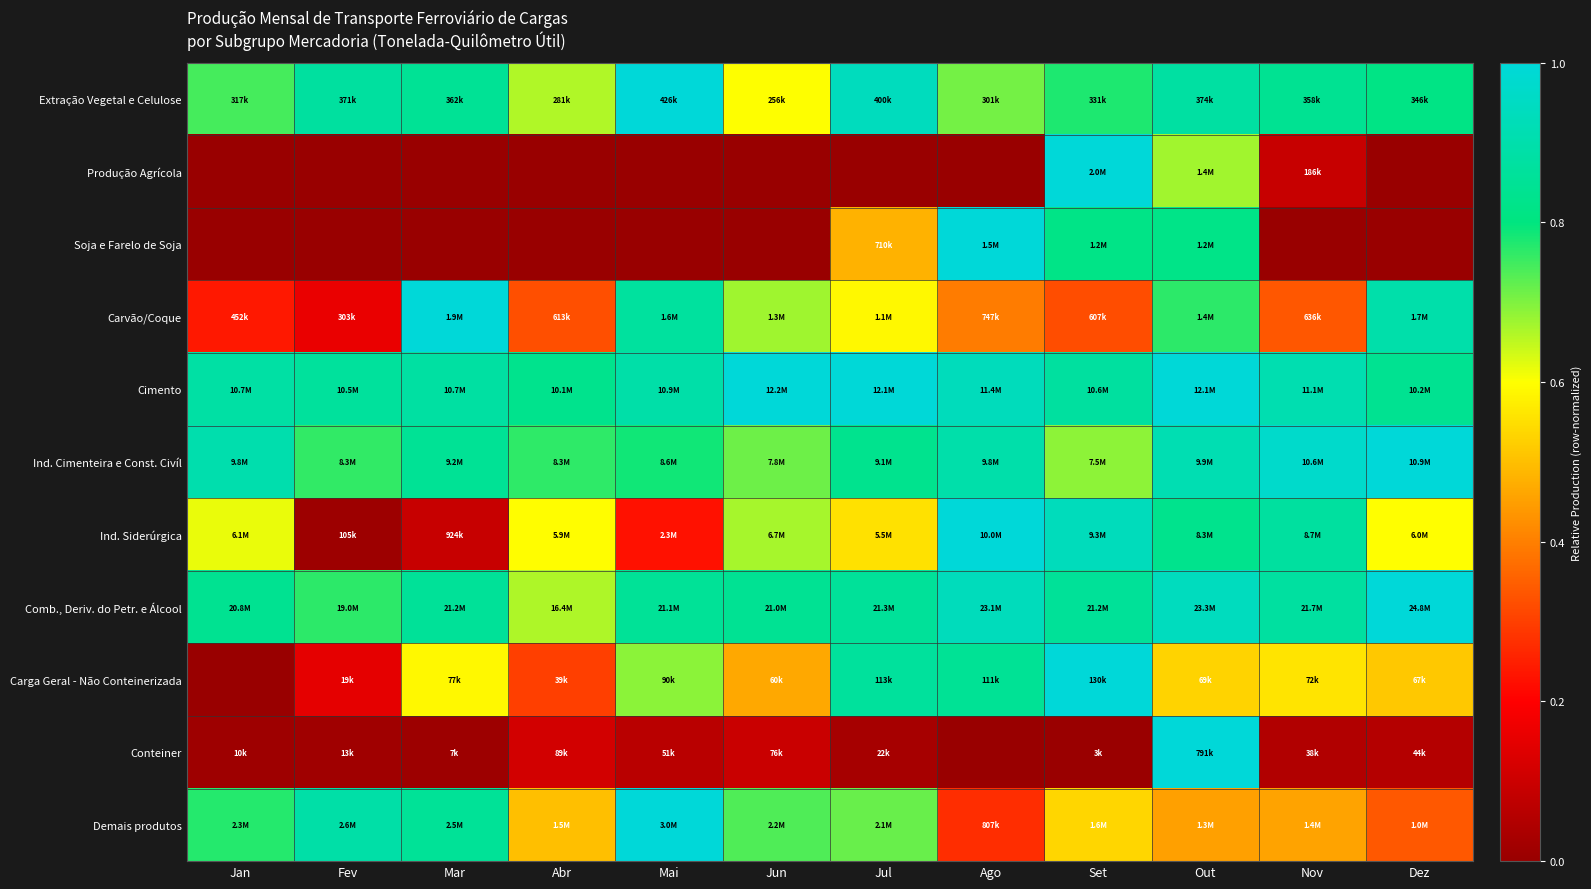

Reading left to right, transcribe all the data shown in this chart.

Extração Vegetal e Celulose: Jan=0.7	Fev=0.9	Mar=0.8	Abr=0.7	Mai=1.0	Jun=0.6	Jul=0.9	Ago=0.7	Set=0.8	Out=0.9	Nov=0.8	Dez=0.8
Produção Agrícola: Jan=0.0	Fev=0.0	Mar=0.0	Abr=0.0	Mai=0.0	Jun=0.0	Jul=0.0	Ago=0.0	Set=1.0	Out=0.7	Nov=0.1	Dez=0.0
Soja e Farelo de Soja: Jan=0.0	Fev=0.0	Mar=0.0	Abr=0.0	Mai=0.0	Jun=0.0	Jul=0.5	Ago=1.0	Set=0.8	Out=0.8	Nov=0.0	Dez=0.0
Carvão/Coque: Jan=0.2	Fev=0.2	Mar=1.0	Abr=0.3	Mai=0.9	Jun=0.7	Jul=0.6	Ago=0.4	Set=0.3	Out=0.8	Nov=0.3	Dez=0.9
Cimento: Jan=0.9	Fev=0.9	Mar=0.9	Abr=0.8	Mai=0.9	Jun=1.0	Jul=1.0	Ago=0.9	Set=0.9	Out=1.0	Nov=0.9	Dez=0.8
Ind. Cimenteira e Const. Civíl: Jan=0.9	Fev=0.8	Mar=0.8	Abr=0.8	Mai=0.8	Jun=0.7	Jul=0.8	Ago=0.9	Set=0.7	Out=0.9	Nov=1.0	Dez=1.0
Ind. Siderúrgica: Jan=0.6	Fev=0.0	Mar=0.1	Abr=0.6	Mai=0.2	Jun=0.7	Jul=0.6	Ago=1.0	Set=0.9	Out=0.8	Nov=0.9	Dez=0.6
Comb., Deriv. do Petr. e Álcool: Jan=0.8	Fev=0.8	Mar=0.9	Abr=0.7	Mai=0.9	Jun=0.8	Jul=0.9	Ago=0.9	Set=0.9	Out=0.9	Nov=0.9	Dez=1.0
Carga Geral - Não Conteinerizada: Jan=0.0	Fev=0.2	Mar=0.6	Abr=0.3	Mai=0.7	Jun=0.5	Jul=0.9	Ago=0.8	Set=1.0	Out=0.5	Nov=0.6	Dez=0.5
Conteiner: Jan=0.0	Fev=0.0	Mar=0.0	Abr=0.1	Mai=0.1	Jun=0.1	Jul=0.0	Ago=0.0	Set=0.0	Out=1.0	Nov=0.0	Dez=0.1
Demais produtos: Jan=0.8	Fev=0.9	Mar=0.9	Abr=0.5	Mai=1.0	Jun=0.7	Jul=0.7	Ago=0.3	Set=0.5	Out=0.5	Nov=0.5	Dez=0.3